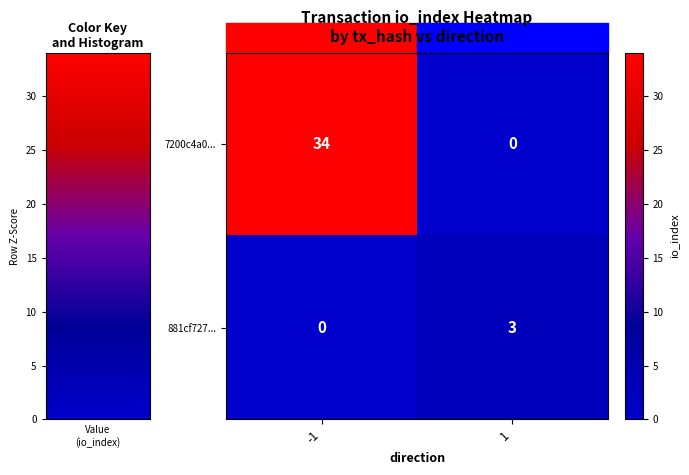

How many series are shown in this chart?

2